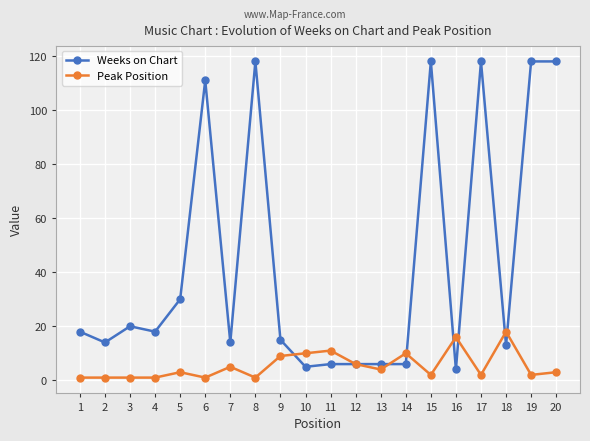

List the series in order of their peak value, lowest first.

Peak Position, Weeks on Chart